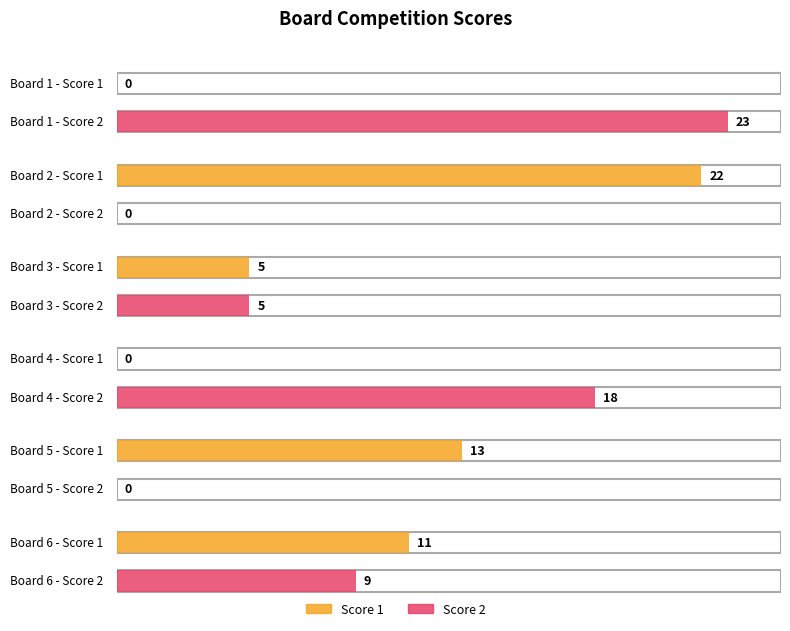

What is the difference between the maximum and minimum values in the Score 2 series?

23